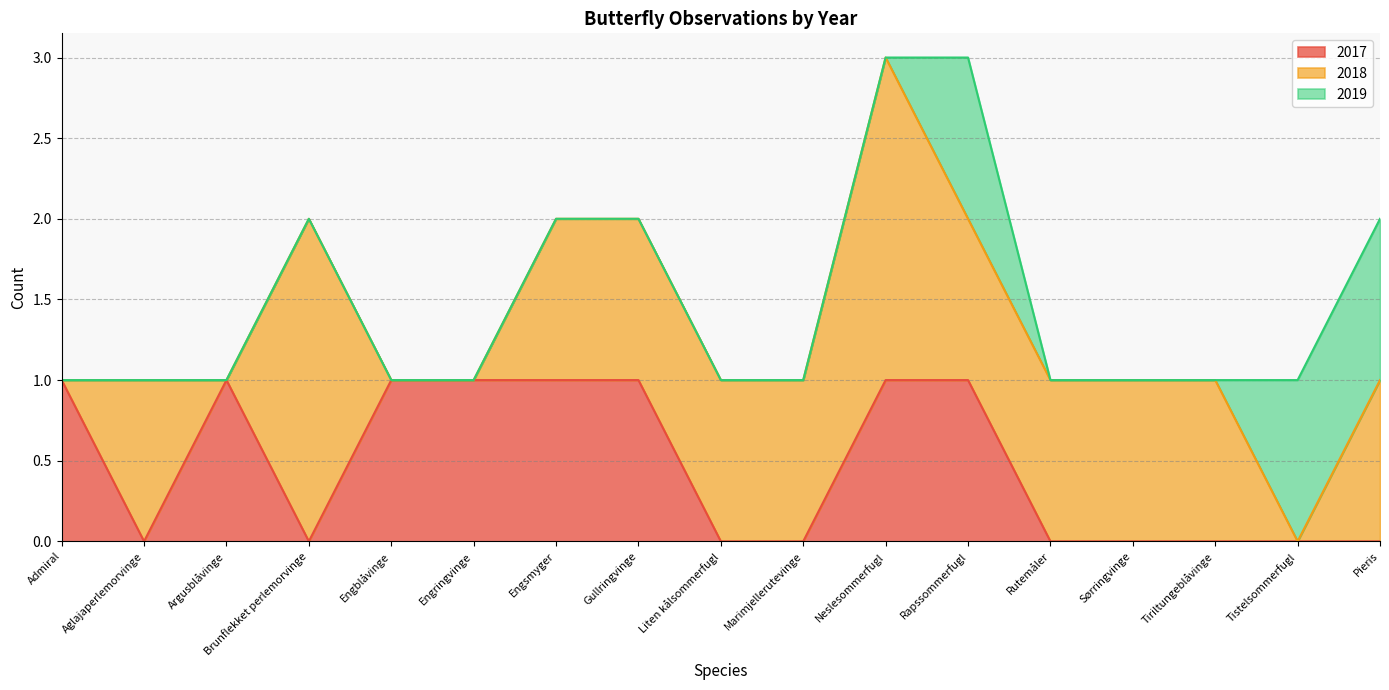

Where do 2018 and 2019 first cross each other?

Tiriltungeblåvinge and Tistelsommerfugl